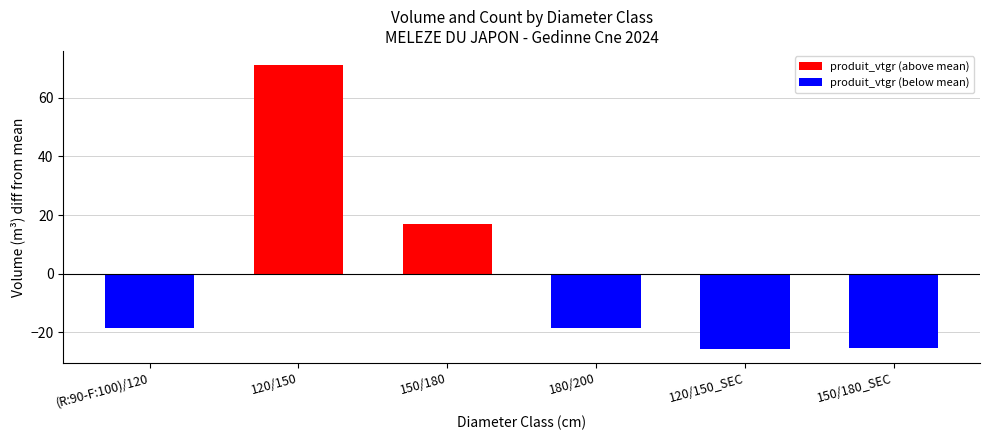

What is the change in value from 120/150 to 150/180_SEC?

-96.5